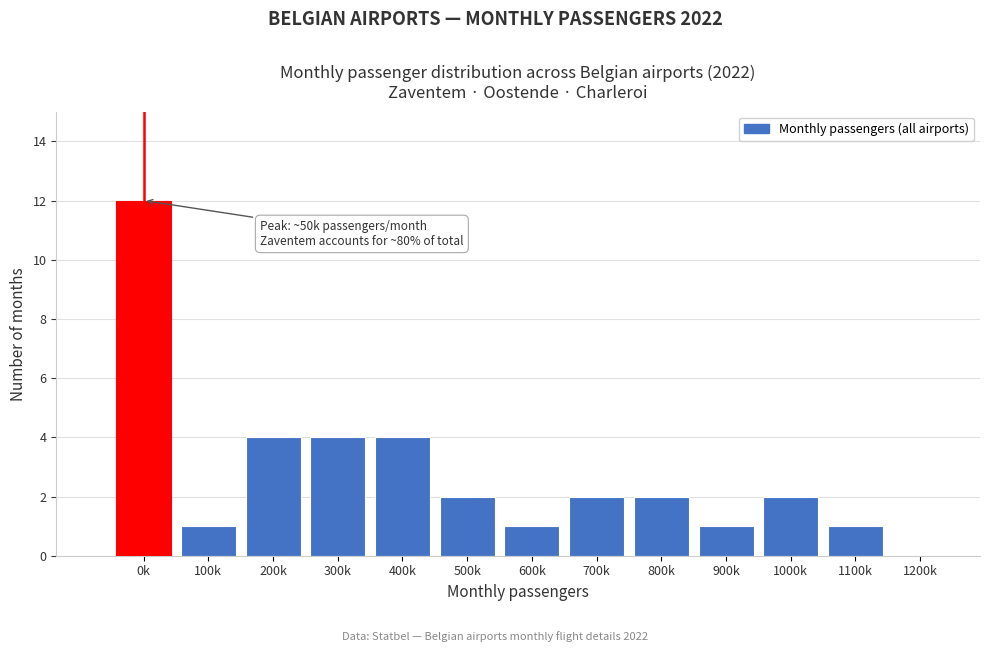

Reading right to left, extract all data points from this chart.

1200k=0	1100k=1	1000k=2	900k=1	800k=2	700k=2	600k=1	500k=2	400k=4	300k=4	200k=4	100k=1	0k=12